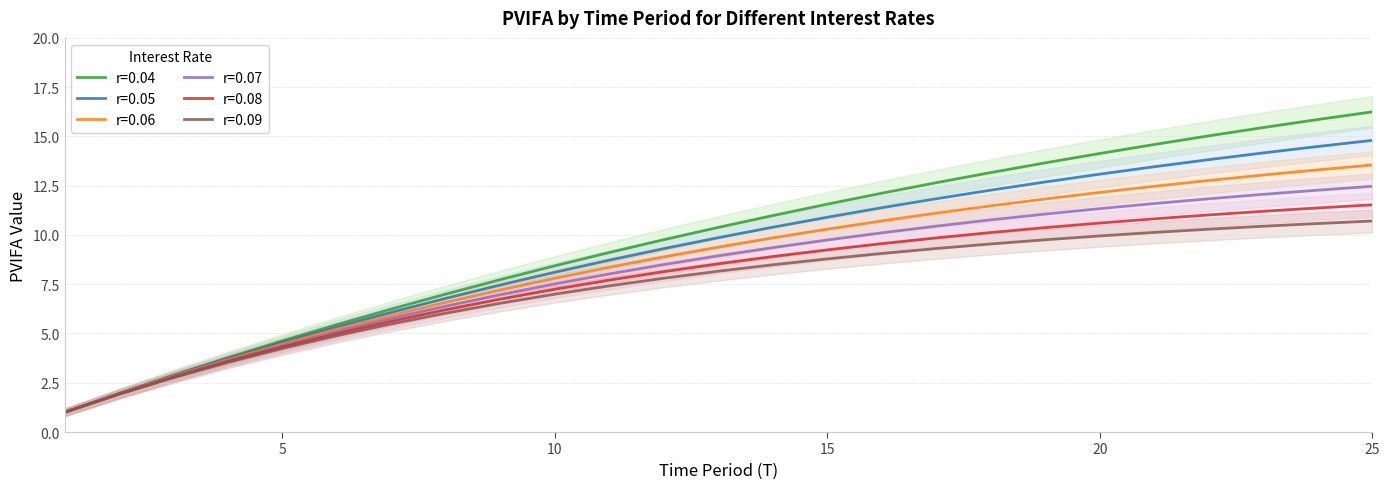

At which label is r=0.07 closest to 6?

7